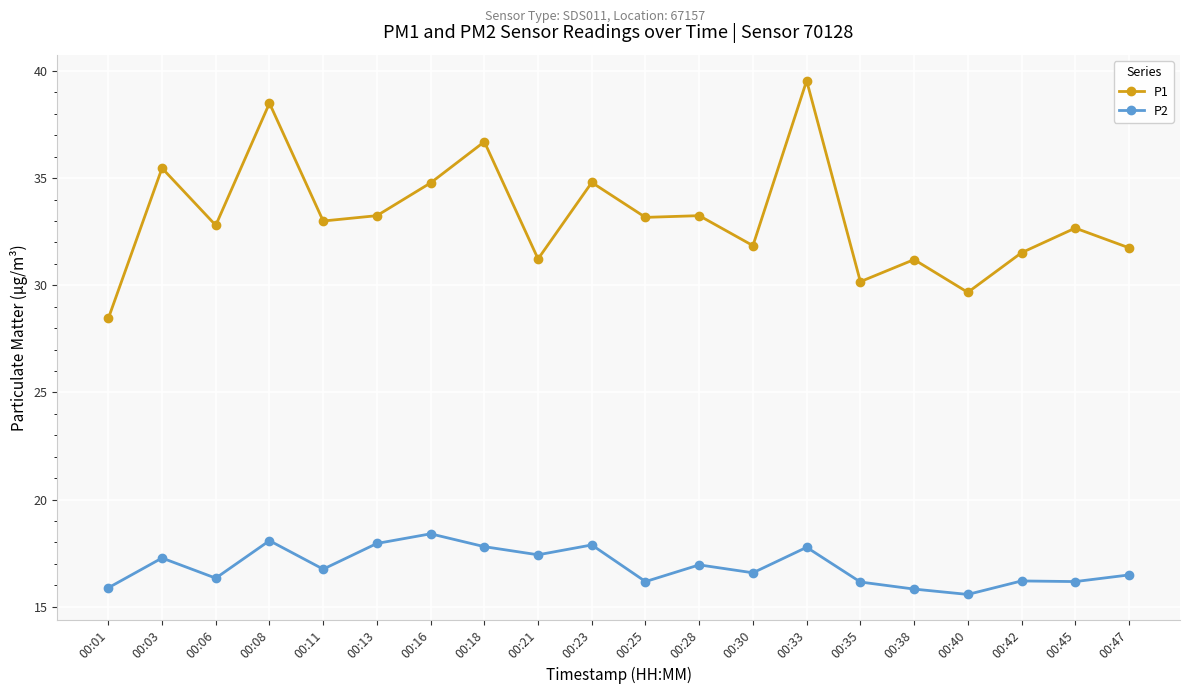

True or false: P1 has more than 2 interior local peaks.

True